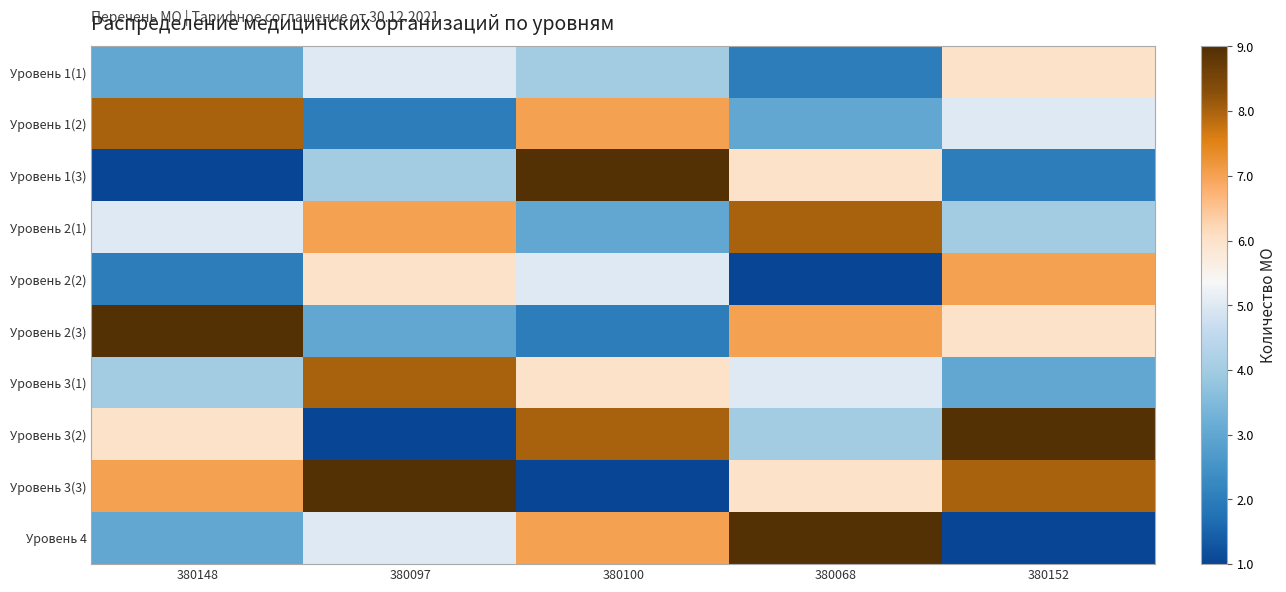

Rank the series at 380100 from lowest to highest value.

Уровень 3(3), Уровень 2(3), Уровень 2(1), Уровень 1(1), Уровень 2(2), Уровень 3(1), Уровень 1(2), Уровень 4, Уровень 3(2), Уровень 1(3)